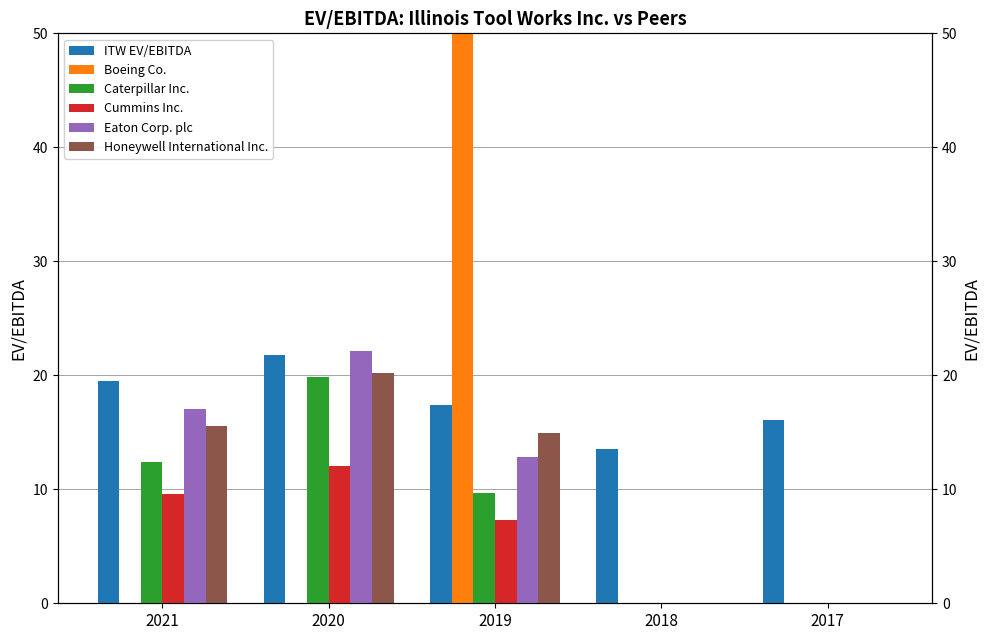

Is it true that Honeywell International Inc. equals 14.9 at 2019?

True